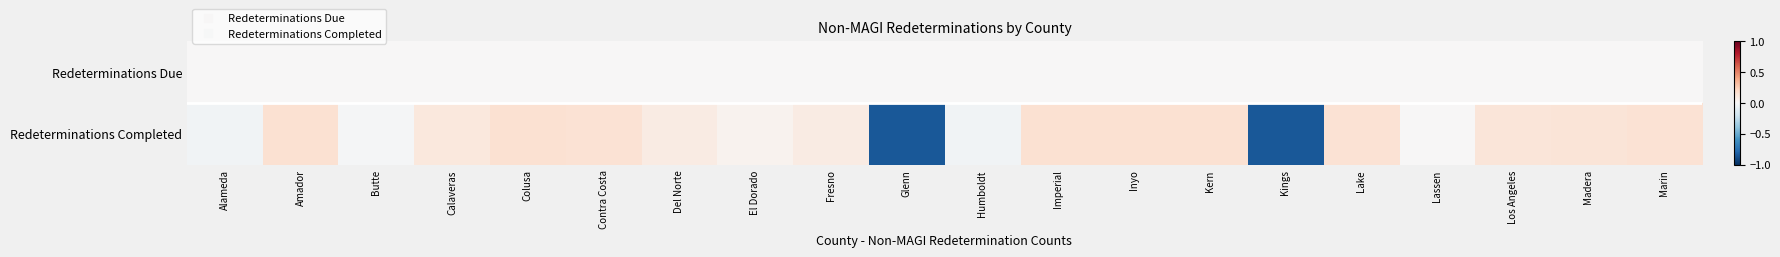

Reading left to right, extract all data points from this chart.

Redeterminations Due: Alameda=0.0	Amador=0.0	Butte=0.0	Calaveras=0.0	Colusa=0.0	Contra Costa=0.0	Del Norte=0.0	El Dorado=0.0	Fresno=0.0	Glenn=0.0	Humboldt=0.0	Imperial=0.0	Inyo=0.0	Kern=0.0	Kings=0.0	Lake=0.0	Lassen=0.0	Los Angeles=0.0	Madera=0.0	Marin=0.0
Redeterminations Completed: Alameda=-0.0	Amador=0.2	Butte=-0.0	Calaveras=0.1	Colusa=0.2	Contra Costa=0.1	Del Norte=0.1	El Dorado=0.0	Fresno=0.1	Glenn=-0.8	Humboldt=-0.0	Imperial=0.1	Inyo=0.2	Kern=0.2	Kings=-0.8	Lake=0.1	Lassen=0.0	Los Angeles=0.1	Madera=0.1	Marin=0.1